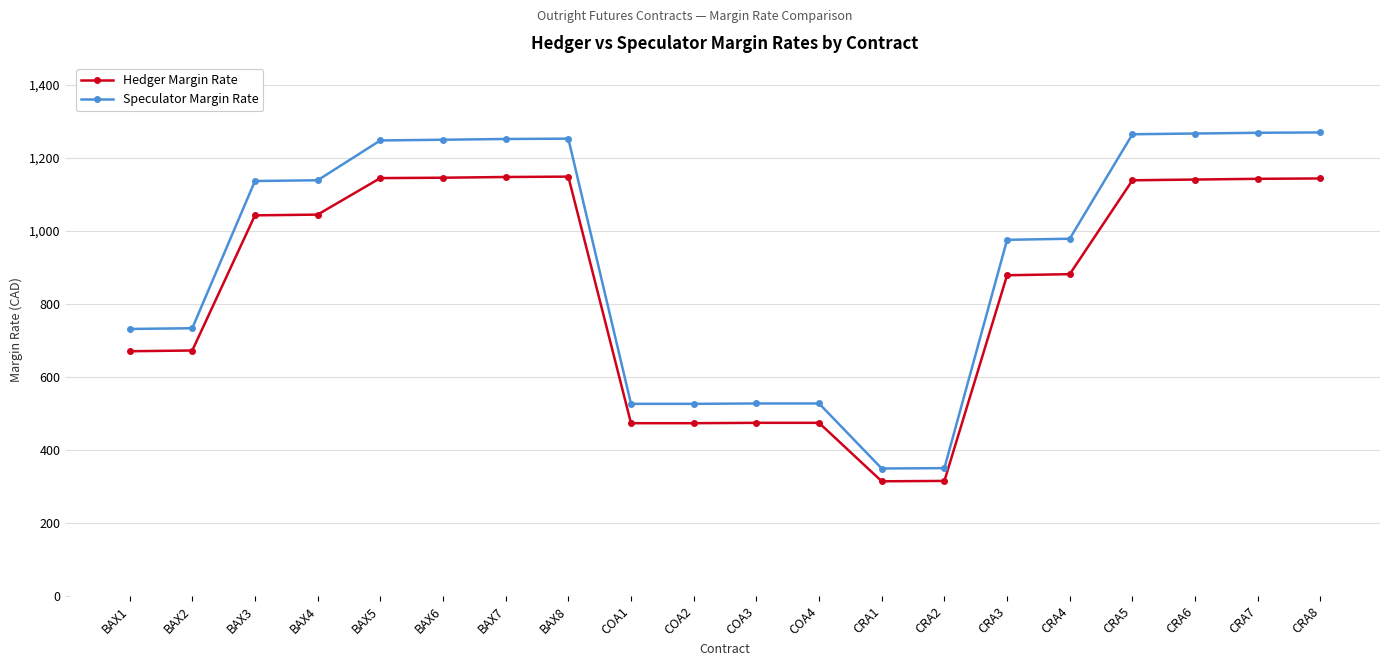

Count the number of data series in this chart.

2